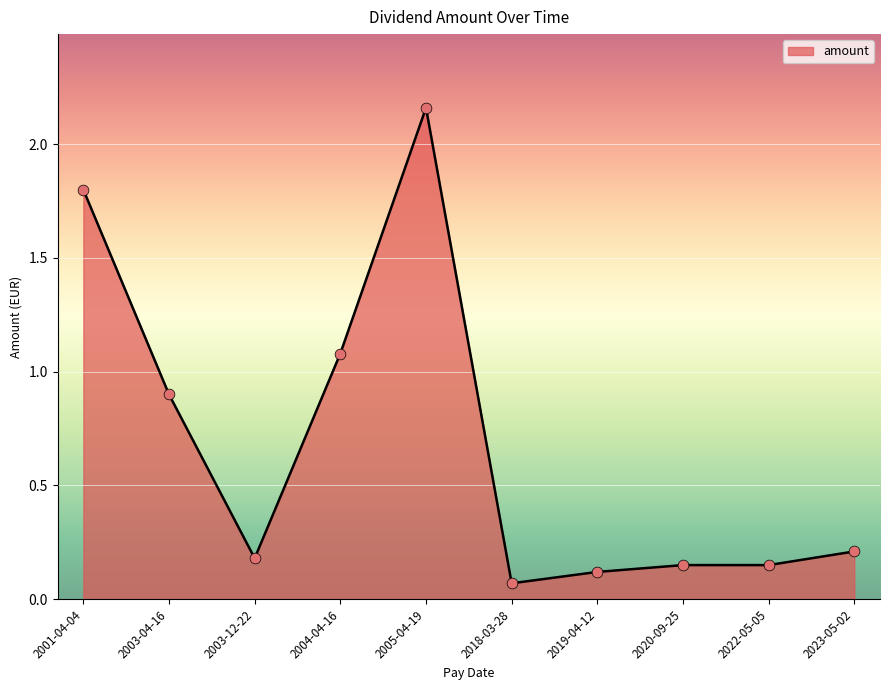

Which has a higher value, 2022-05-05 or 2003-04-16?

2003-04-16